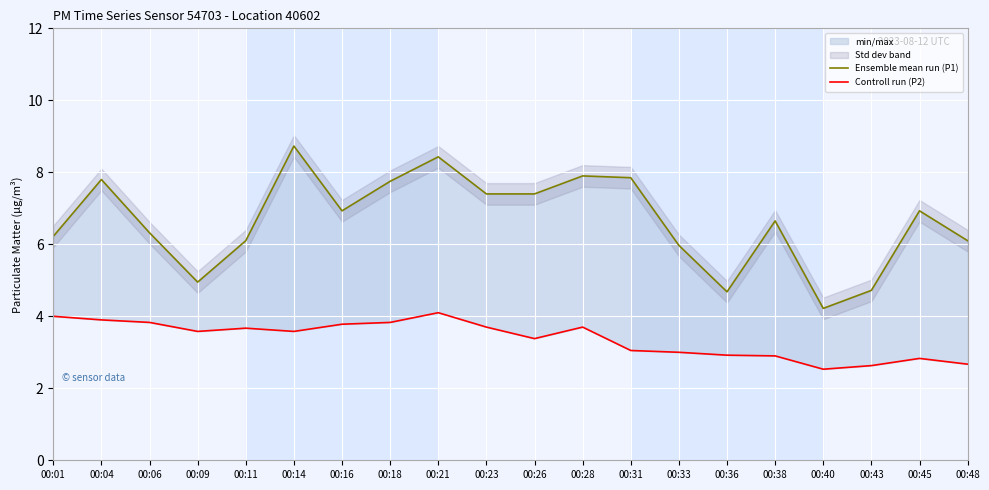

What is the total value across all series at 00:14?

12.3